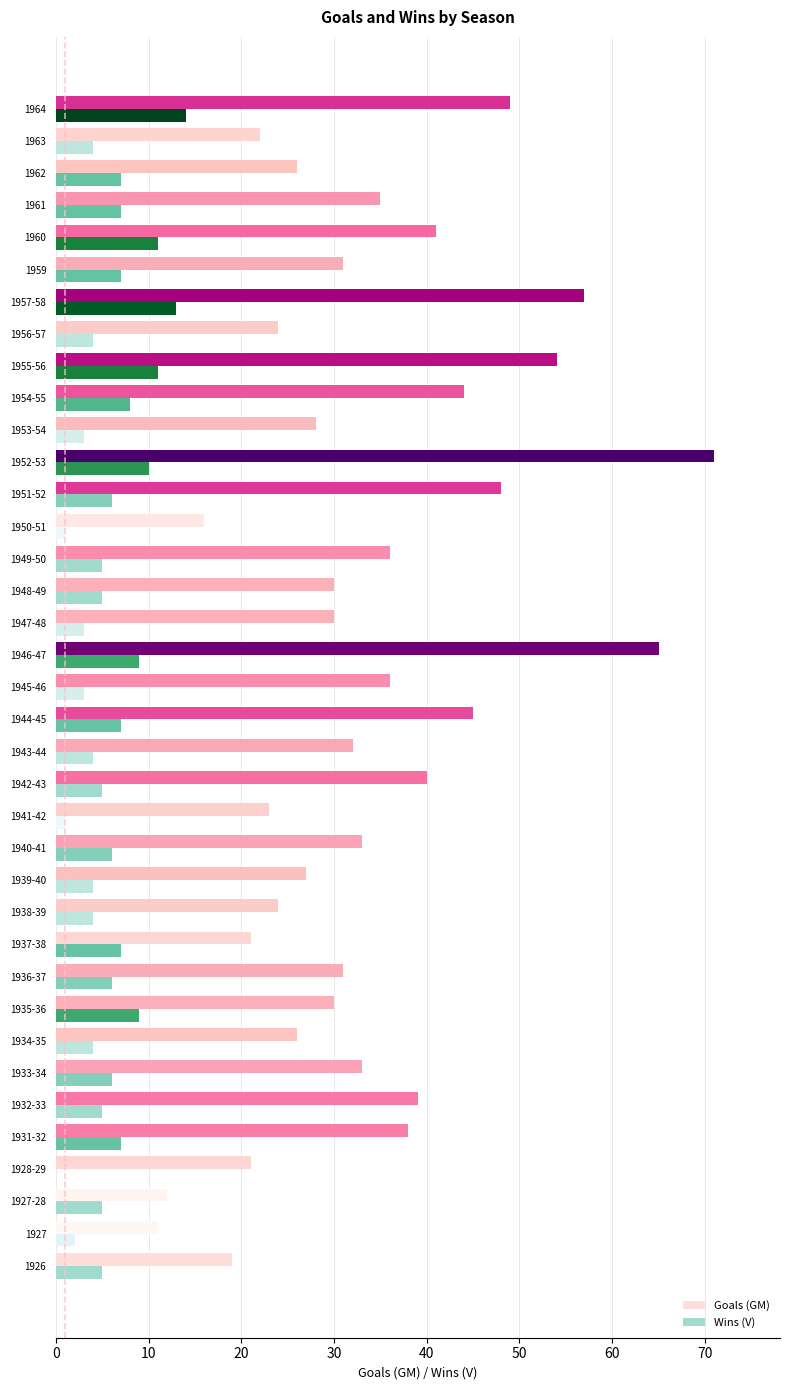

What are all the series names shown in the legend?

Goals (GM), Wins (V)